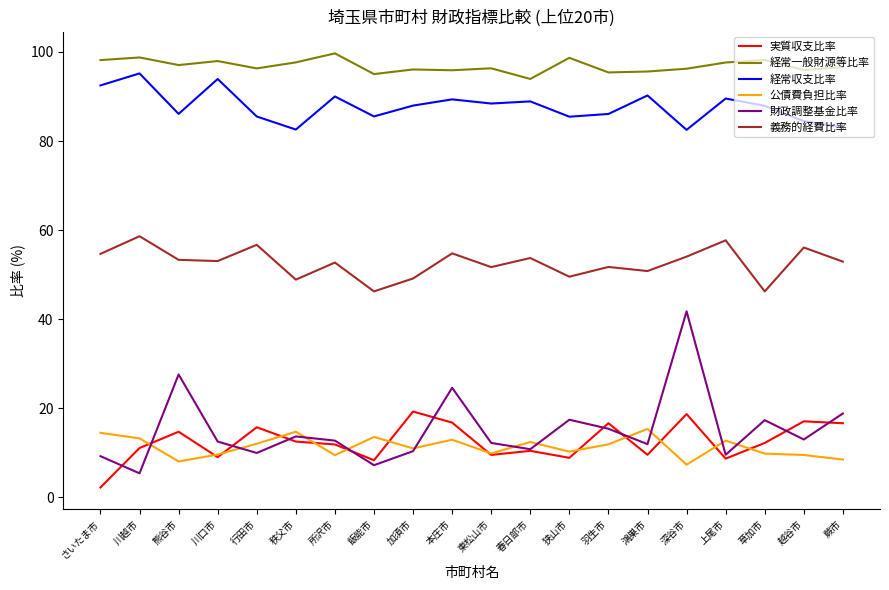

Does the chart have visible grid lines?

No